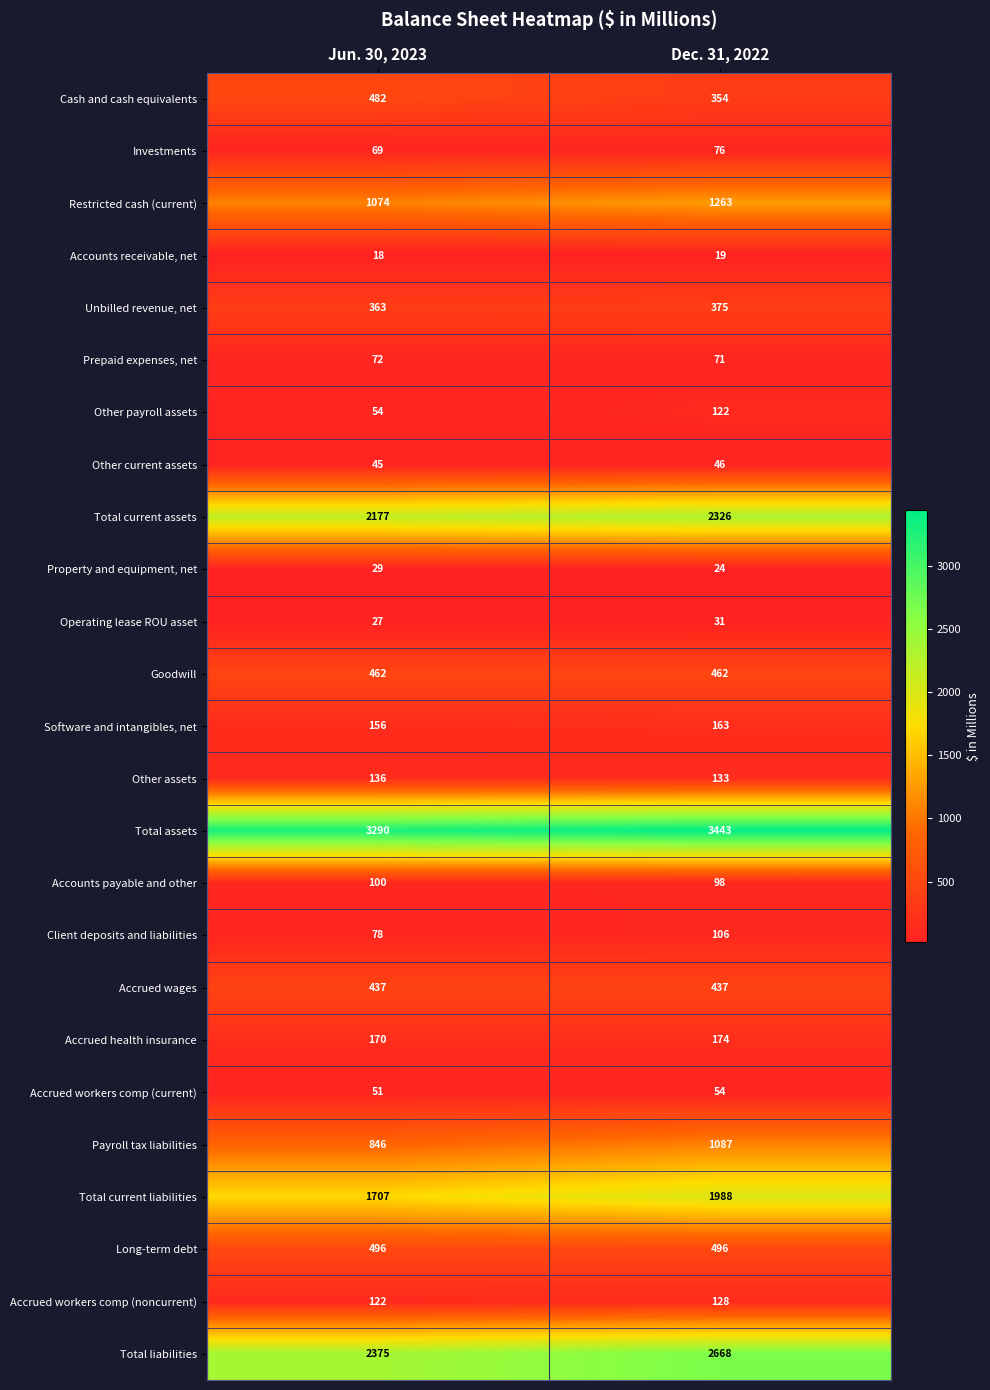

True or false: Accounts receivable, net has a value of 30 at Dec. 31, 2022.

False